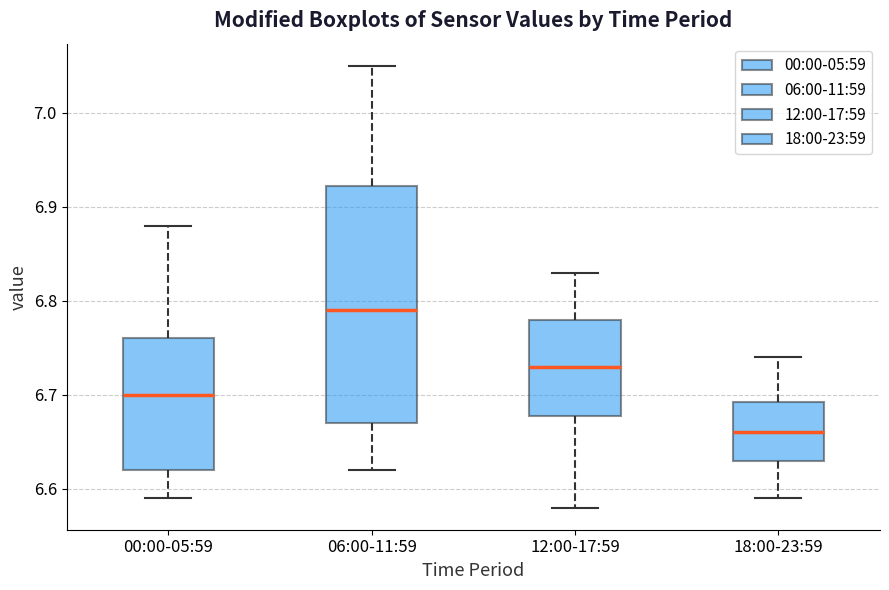

Which box is the tallest, from its lower edge to its upper edge?

06:00-11:59